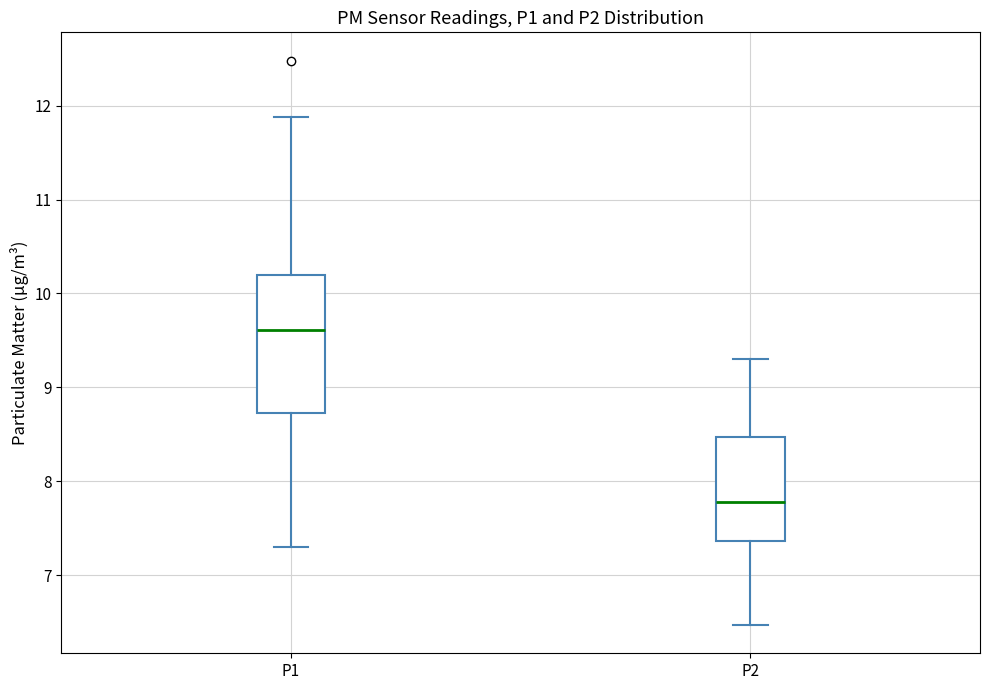

Reading left to right, transcribe this box plot: for each box, give where its median line is, the range the box spans, and where its two whiskers end, as read against the y-axis. The values are not printed on the chart, so give them approximately, as read against the axis.

P1: median 9.6, box 8.7 to 10.2, whiskers 7.3 to 11.9
P2: median 7.8, box 7.4 to 8.5, whiskers 6.5 to 9.3